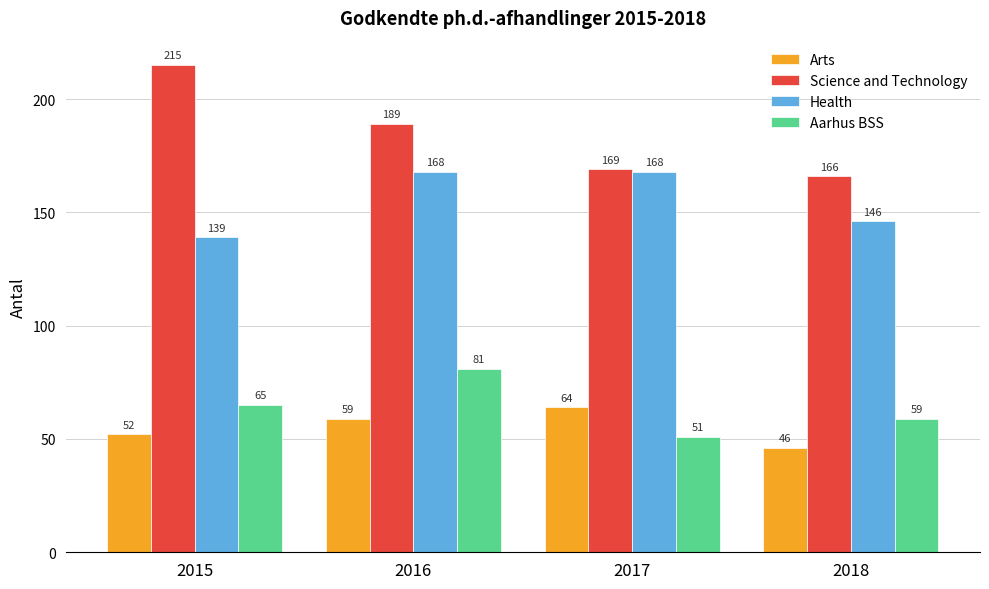

What is the total value across all series at 2016?

497